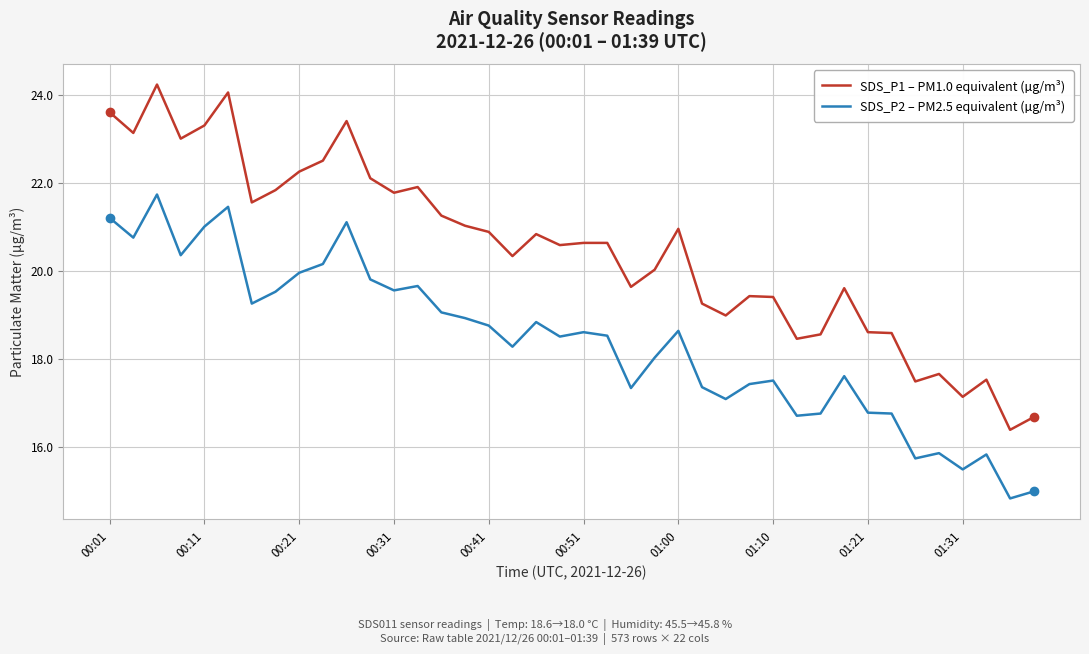

True or false: SDS_P2 – PM2.5 equivalent (µg/m³) and SDS_P1 – PM1.0 equivalent (µg/m³) intersect in this chart.

False